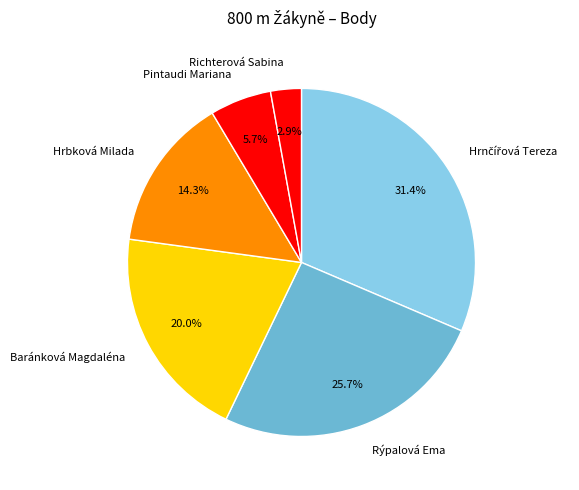

How many slices are in this pie chart?

6